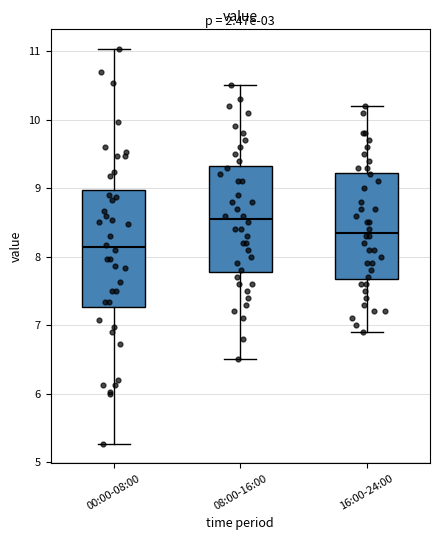

Reading left to right, read every box against the y-axis: the position of its median line, the range the box covers, and the ends of its whiskers. The values are not printed on the chart, so give them approximately, as read against the axis.

00:00-08:00: median 8.1, box 7.3 to 9.0, whiskers 5.3 to 11.0
08:00-16:00: median 8.6, box 7.8 to 9.3, whiskers 6.5 to 10.5
16:00-24:00: median 8.4, box 7.7 to 9.2, whiskers 6.9 to 10.2